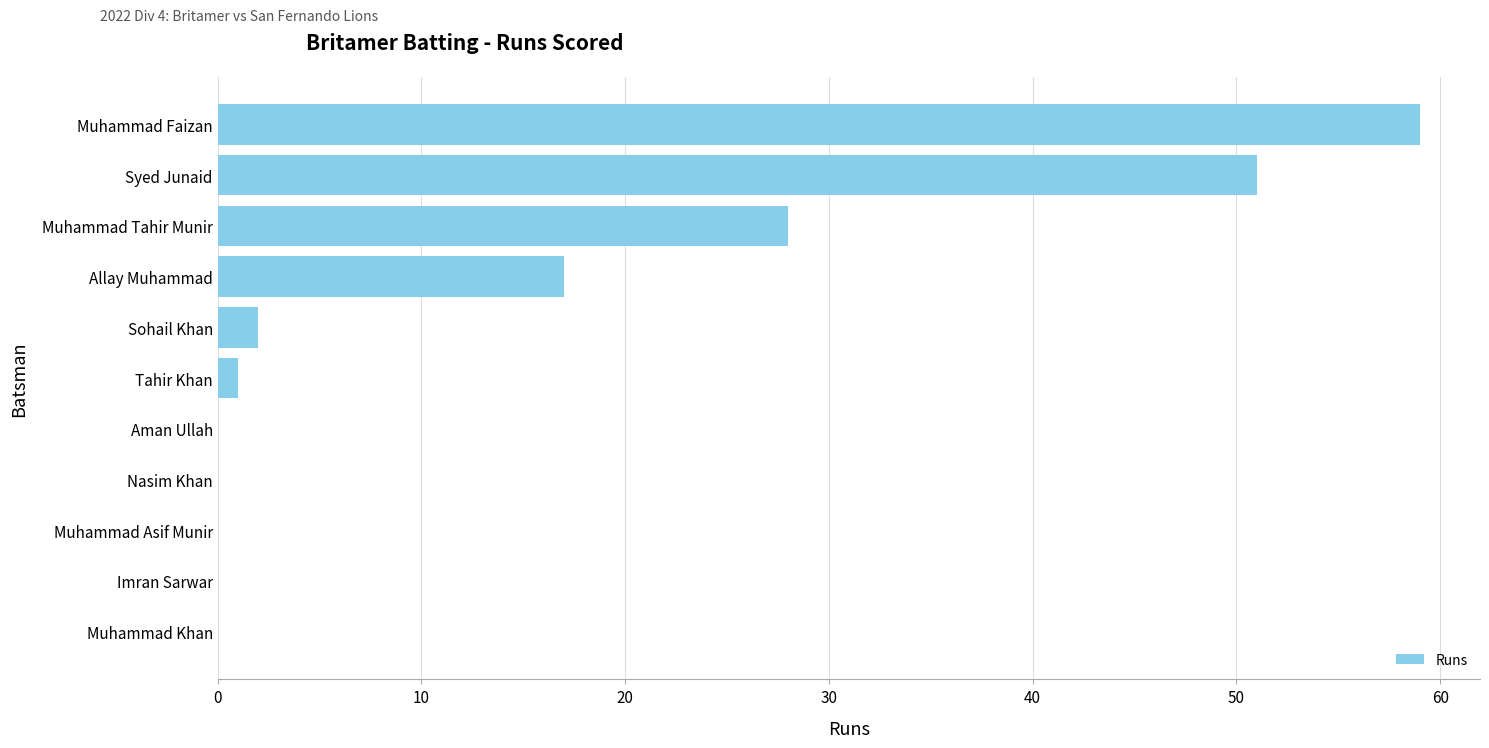

Which has a higher value, Muhammad Tahir Munir or Muhammad Faizan?

Muhammad Faizan